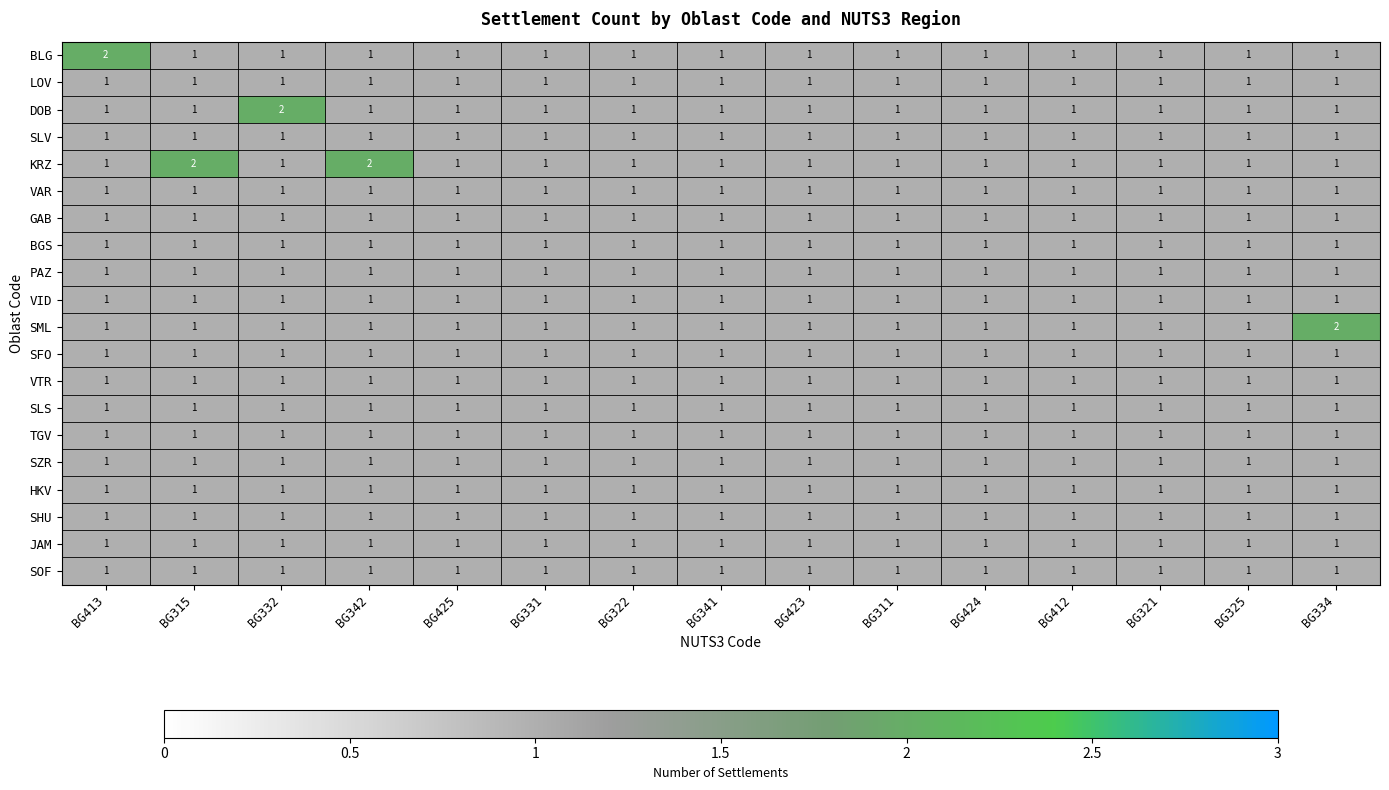

What is the greatest value displayed?

2